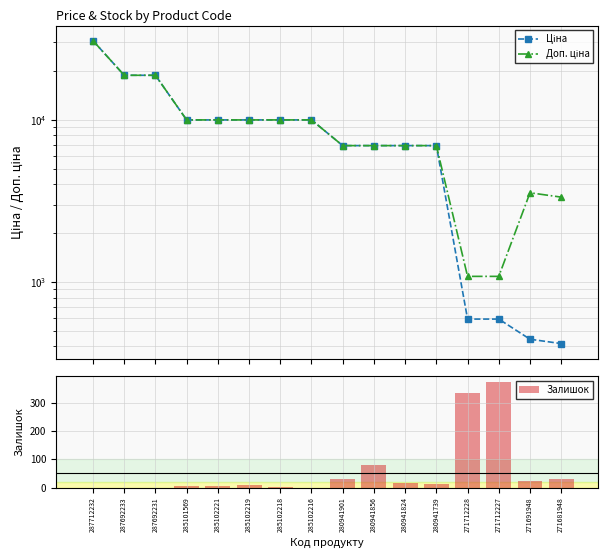

What is the difference between the second highest and second lowest values in the Доп. ціна series?

17715.2